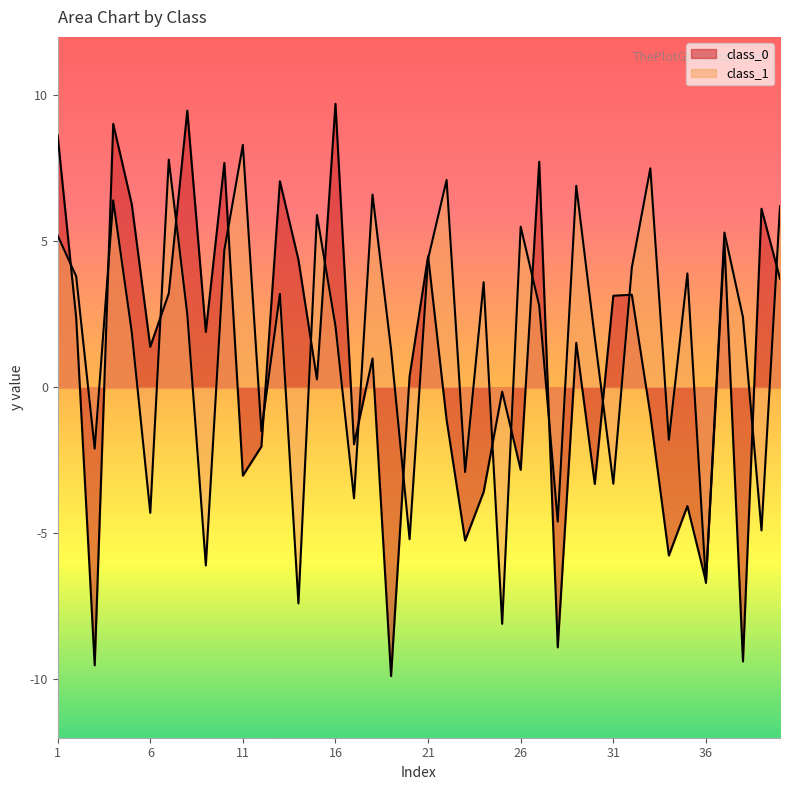

At how many categories does at least one series exceed -1?

33